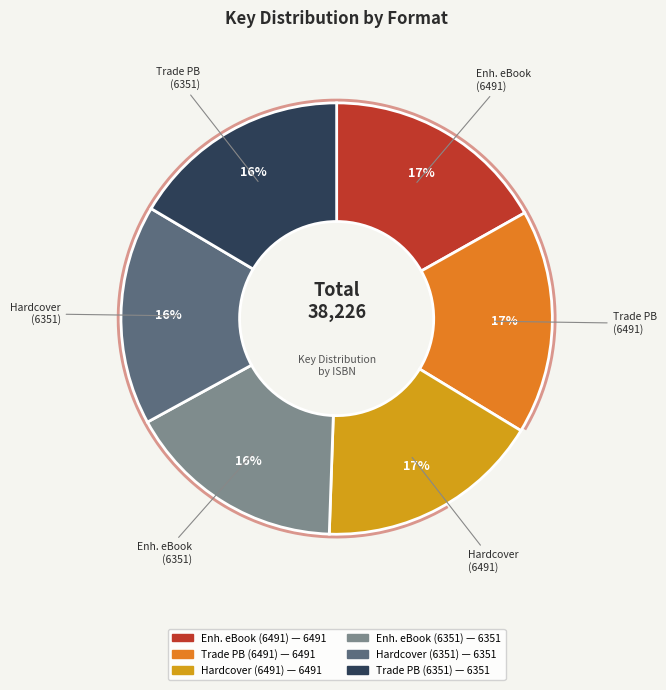

To the nearest percent, what is the average slice percentage?

17%